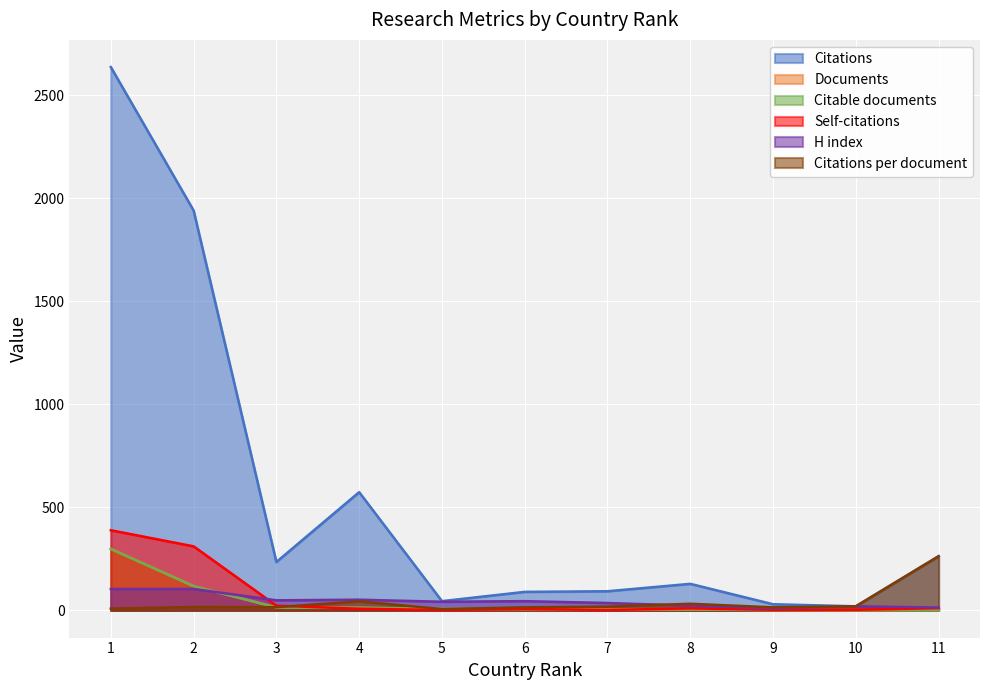

How many distinct data groups are displayed?

6